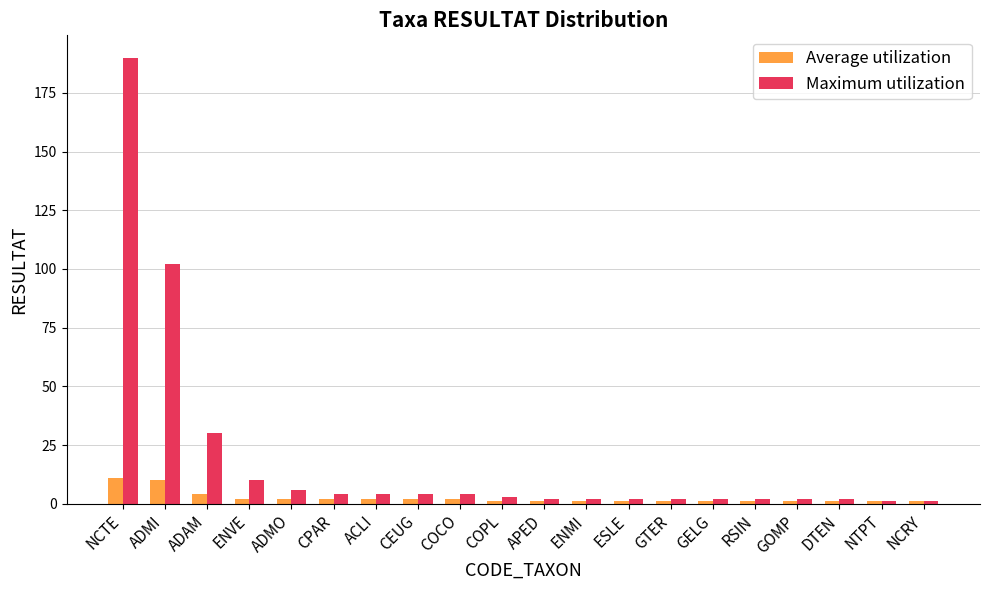

Which series has the widest spread of values?

Maximum utilization